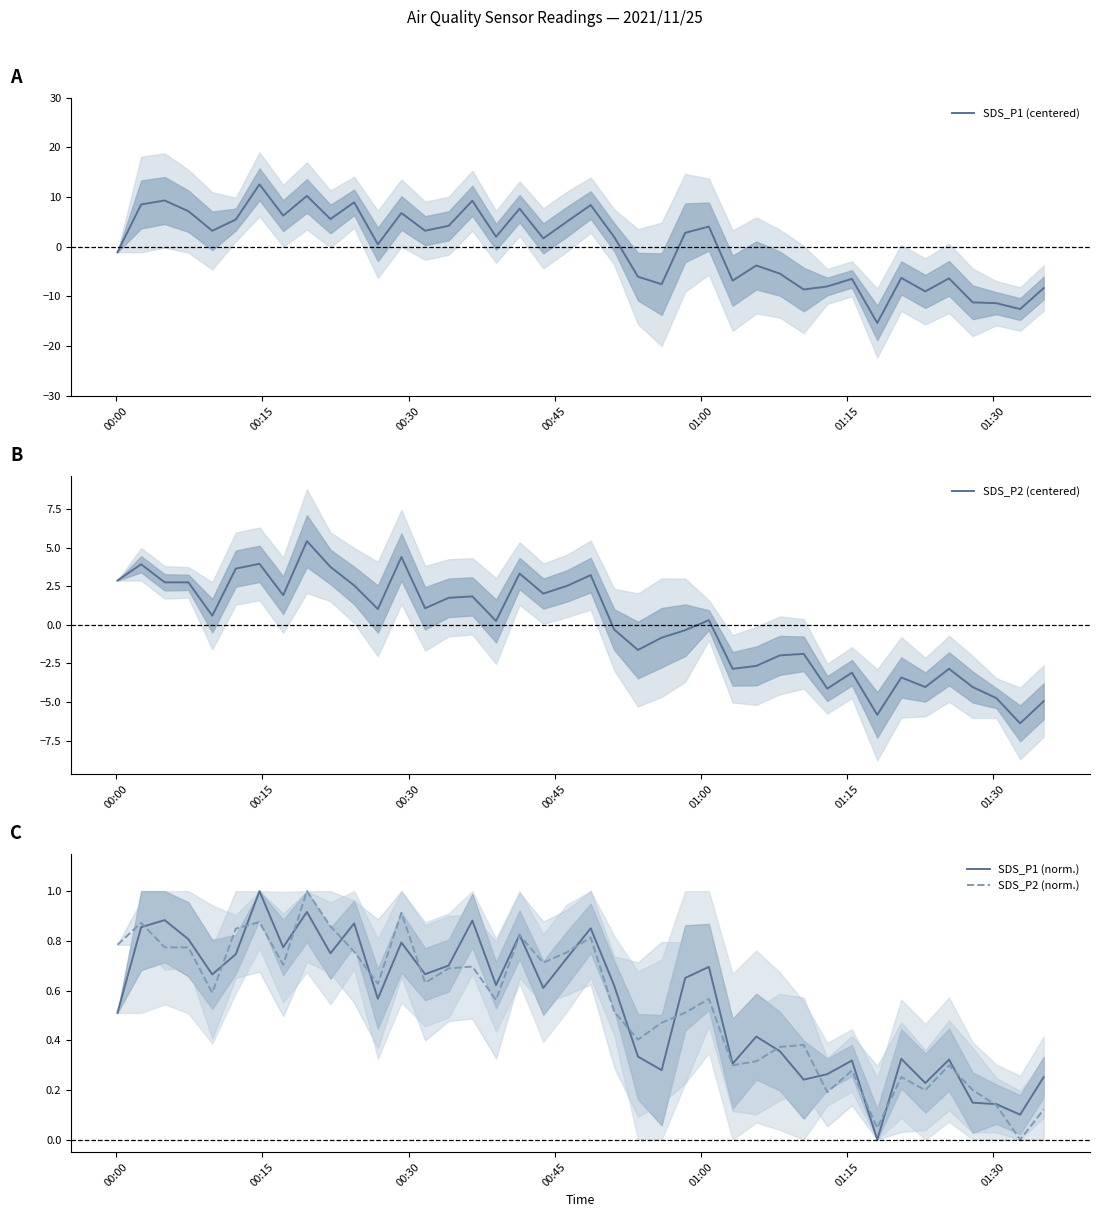

In SDS_P2 (norm.), how many points are higher than both neighbors (excluding endpoints)?

12